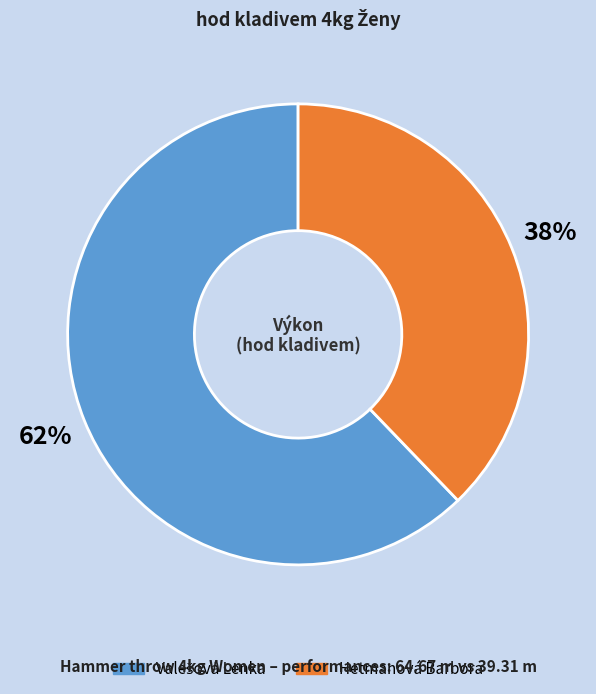

What is the smallest slice in the pie chart?

Hetmanová Barbora